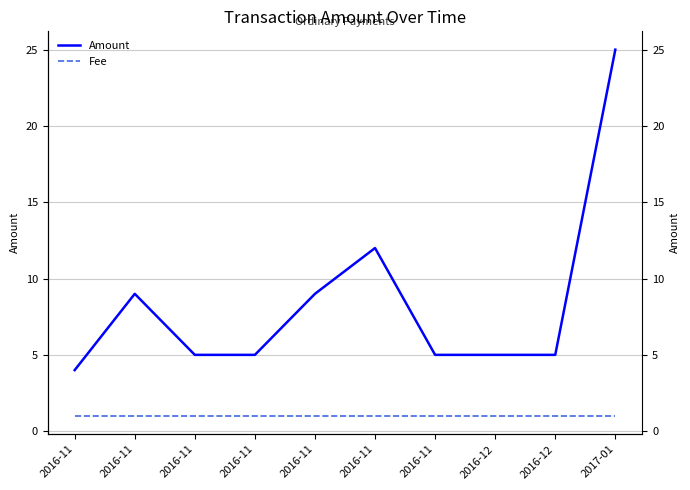

Reading left to right, what are all the values shown in this chart?

Amount: 4	9	5	5	9	12	5	5	5	25
Fee: 1	1	1	1	1	1	1	1	1	1